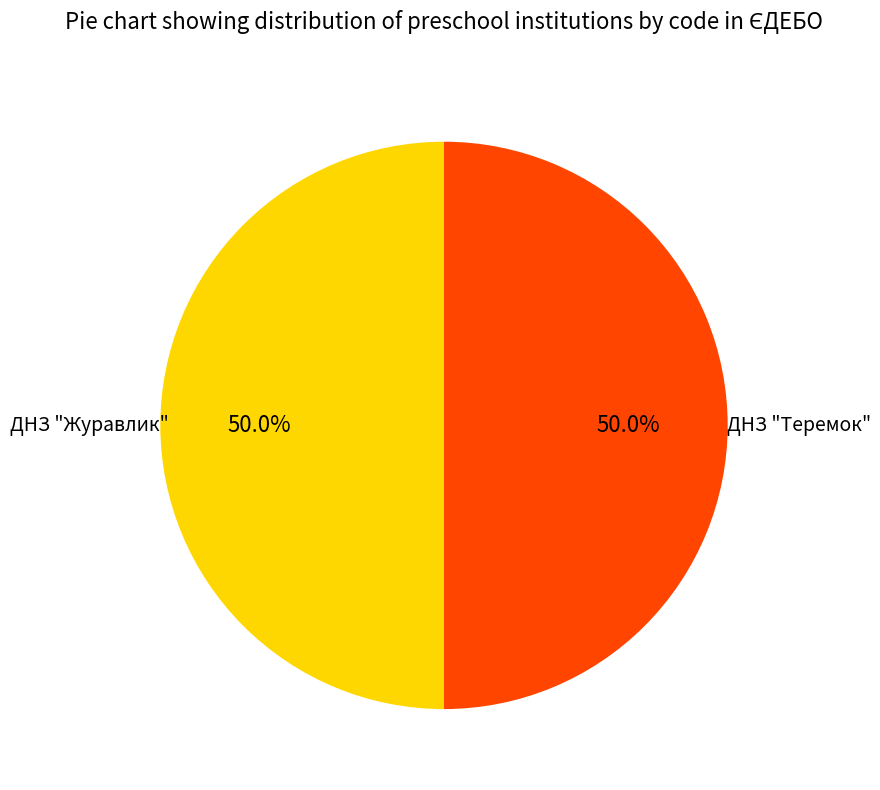

Approximately how many times larger is the value at ДНЗ "Теремок" compared to ДНЗ "Журавлик"?

1.0